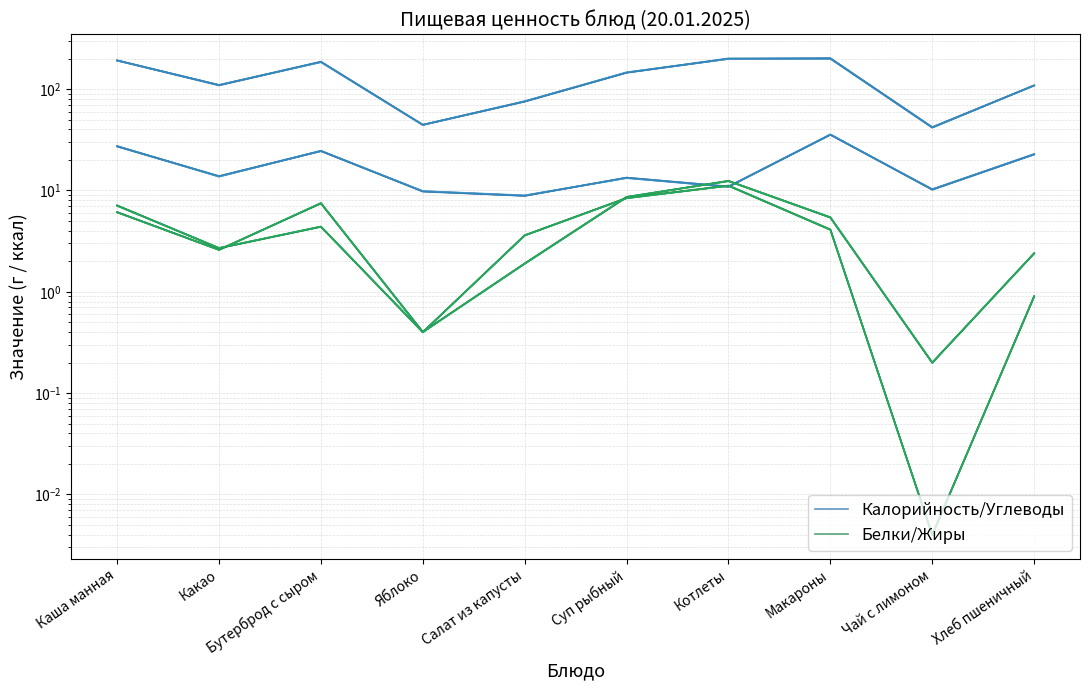

What is the average value of the Калорийность/Углеводы series?

130.6